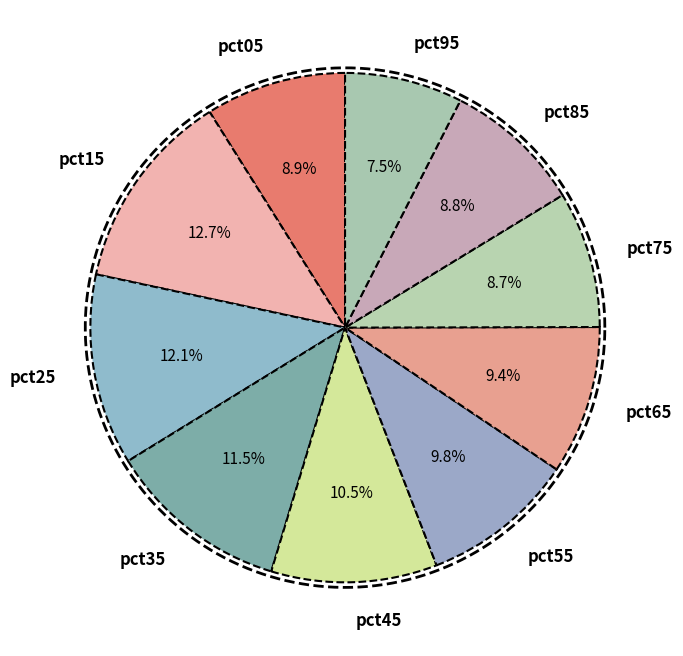

Which has a higher value, pct25 or pct85?

pct25